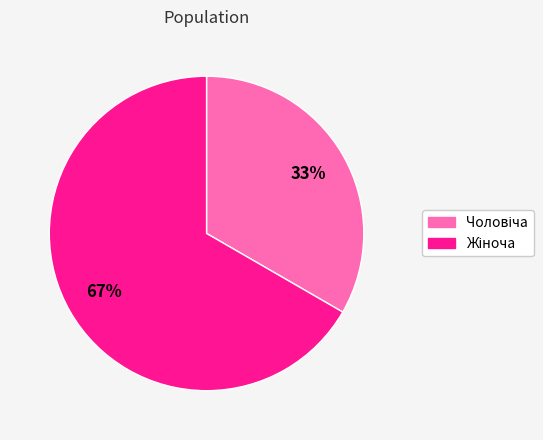

To the nearest percent, what is the average slice percentage?

50%